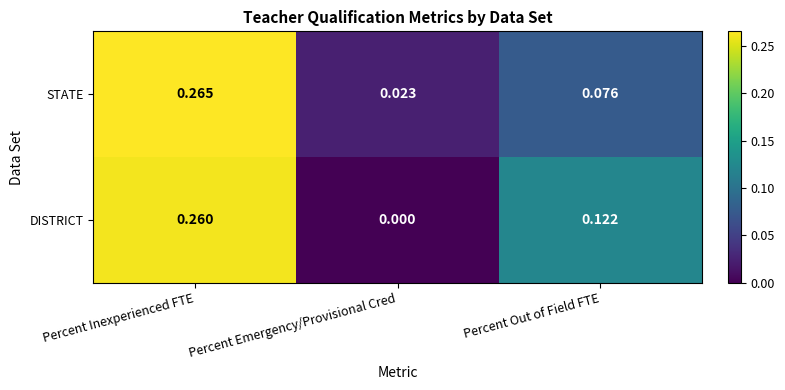

Which category has the highest value in the STATE series?

Percent Inexperienced FTE